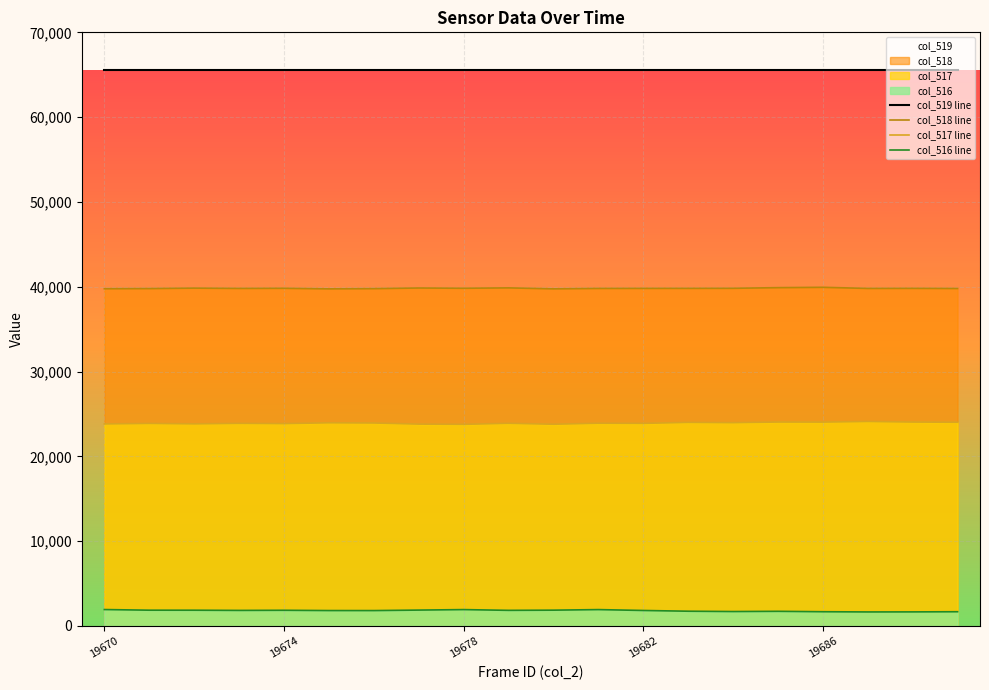

How many series are shown in this chart?

4